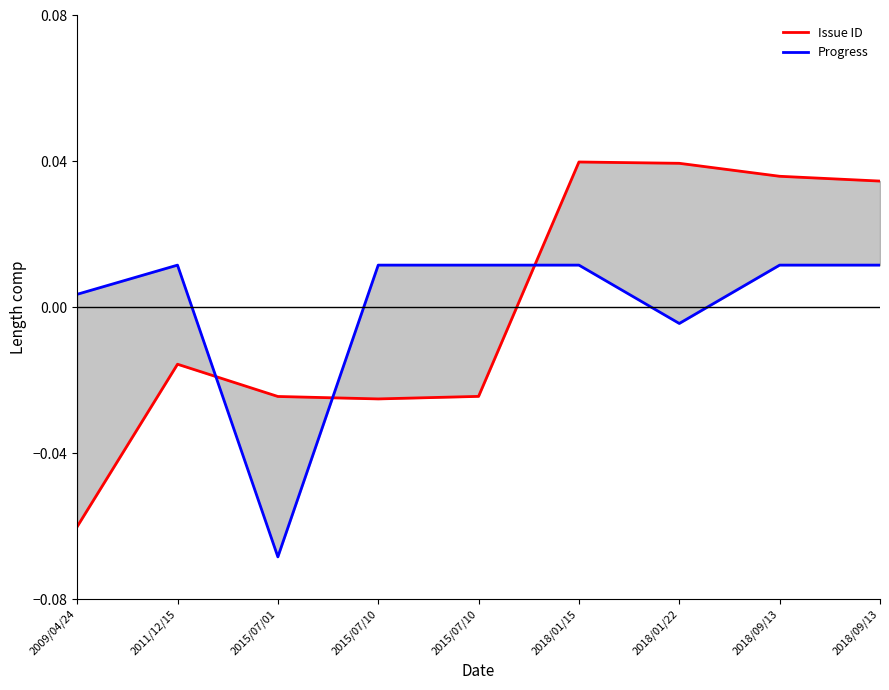

How many data points in Issue ID are above 0?

4